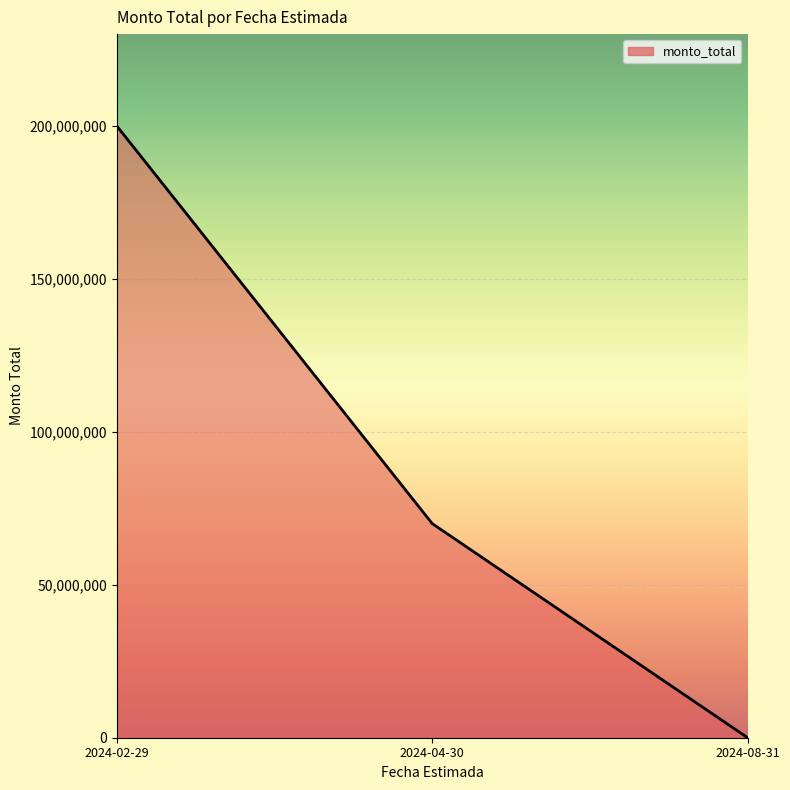

The value at 2024-08-31 is 135806318. True or false?

False